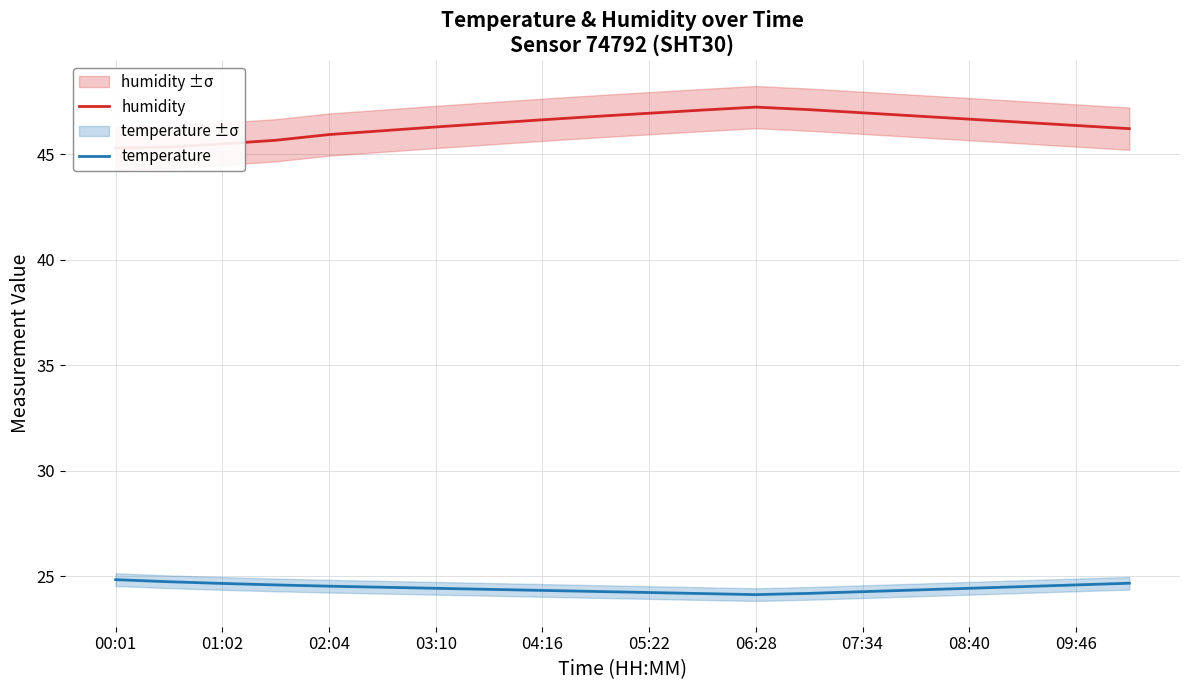

What is the highest value of the temperature series?

24.9